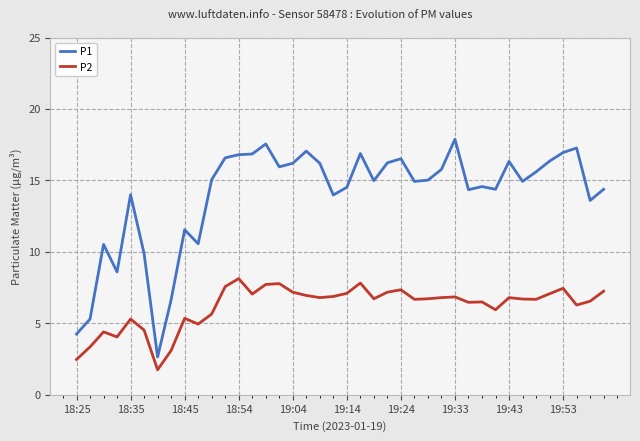

True or false: P1 and P2 cross at least once.

False